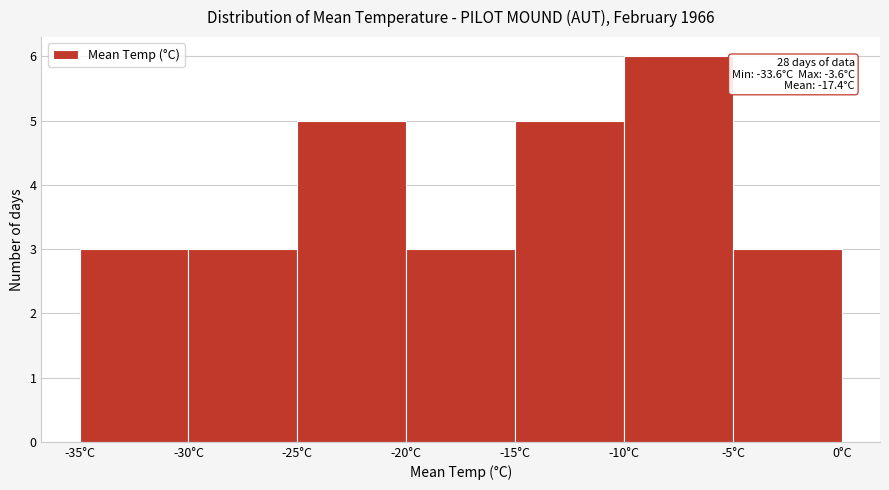

Which range on the x-axis has the tallest bar?

-10 to -5